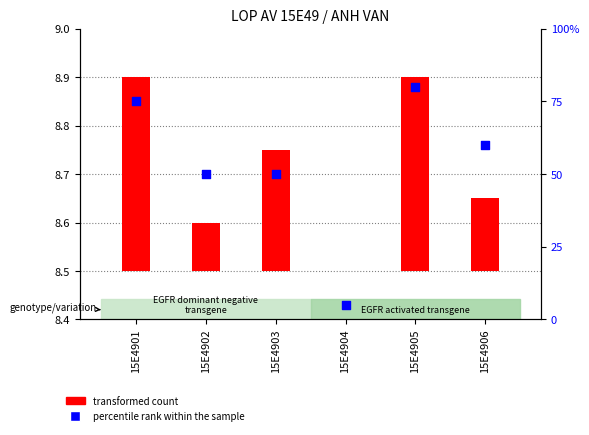

Which series reaches the minimum Y coordinate?

transformed count